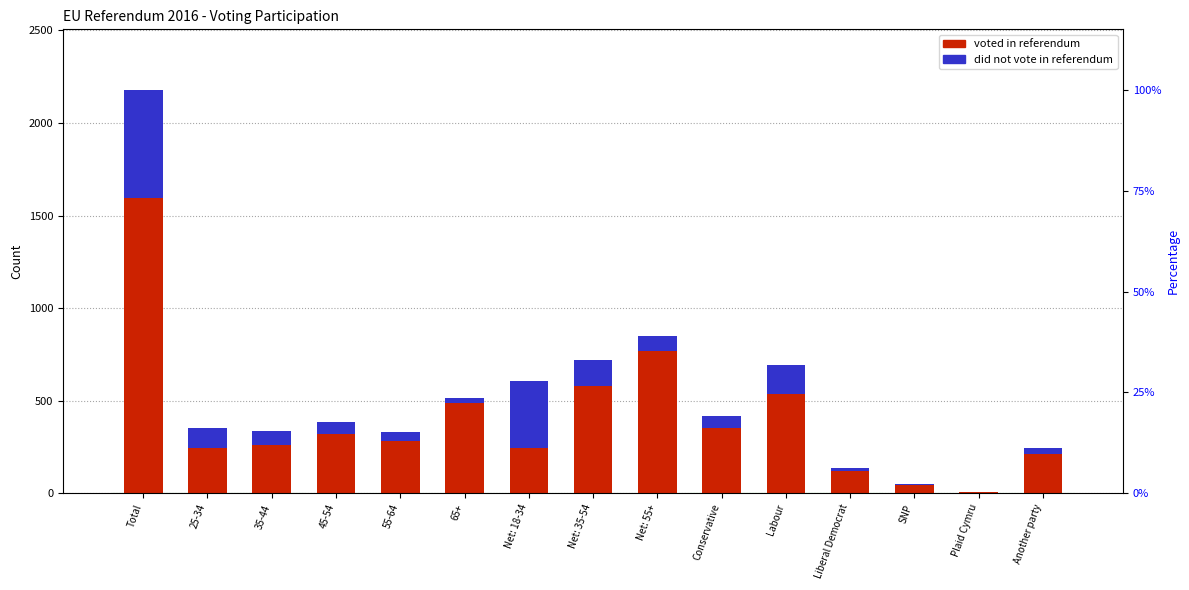

How many data points in I voted in the 2016 EU Referendum are less than 283?

7